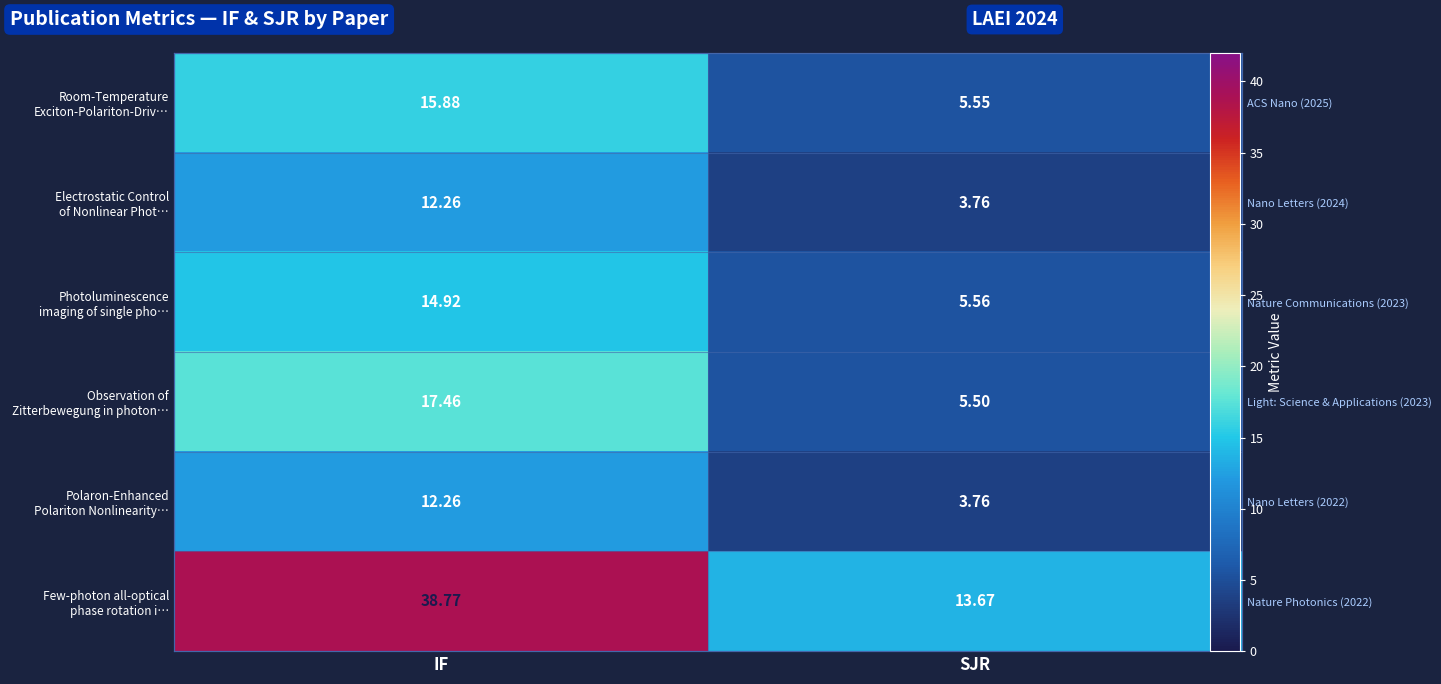

At how many categories does at least one series exceed 14?

1